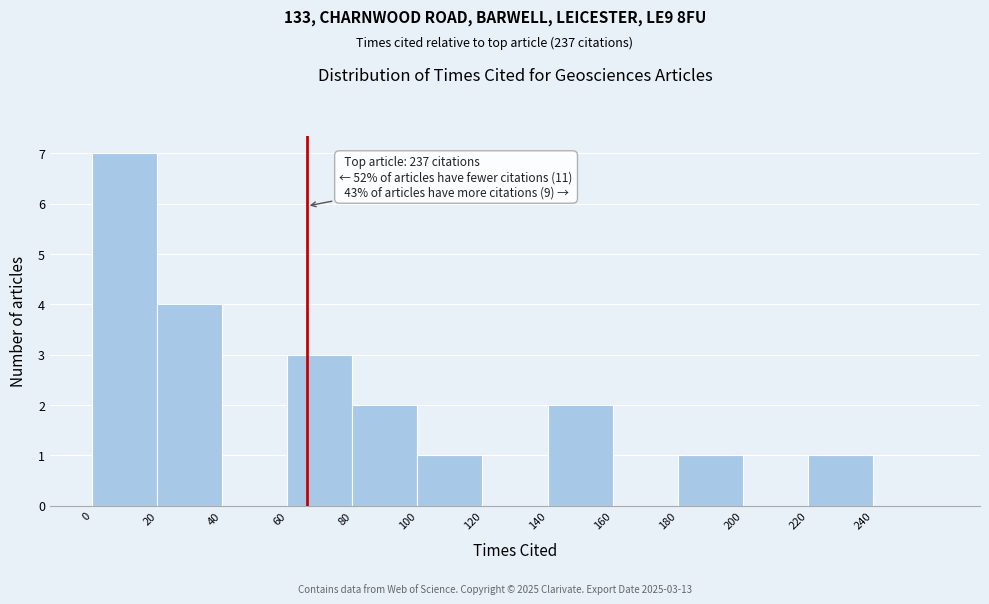

Which range on the x-axis has the tallest bar?

0 to 20